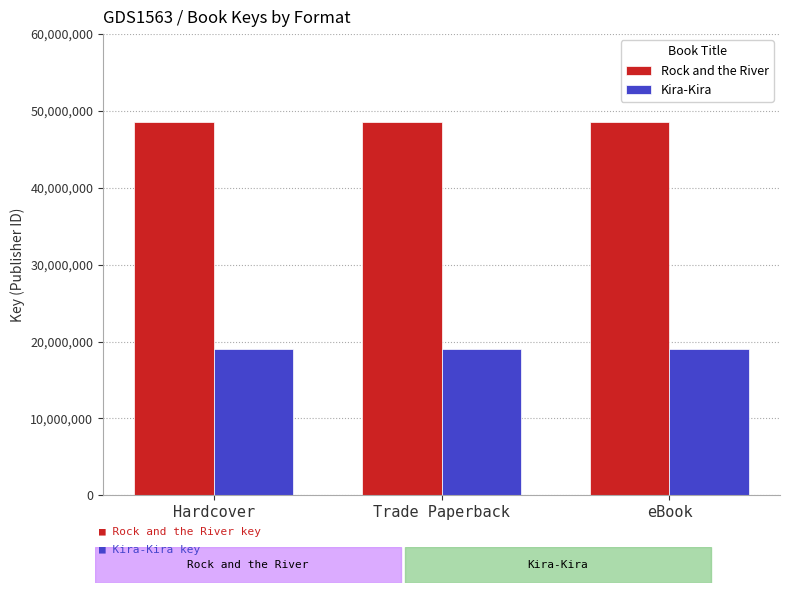

List the series in order of their peak value, highest first.

Rock and the River, Kira-Kira